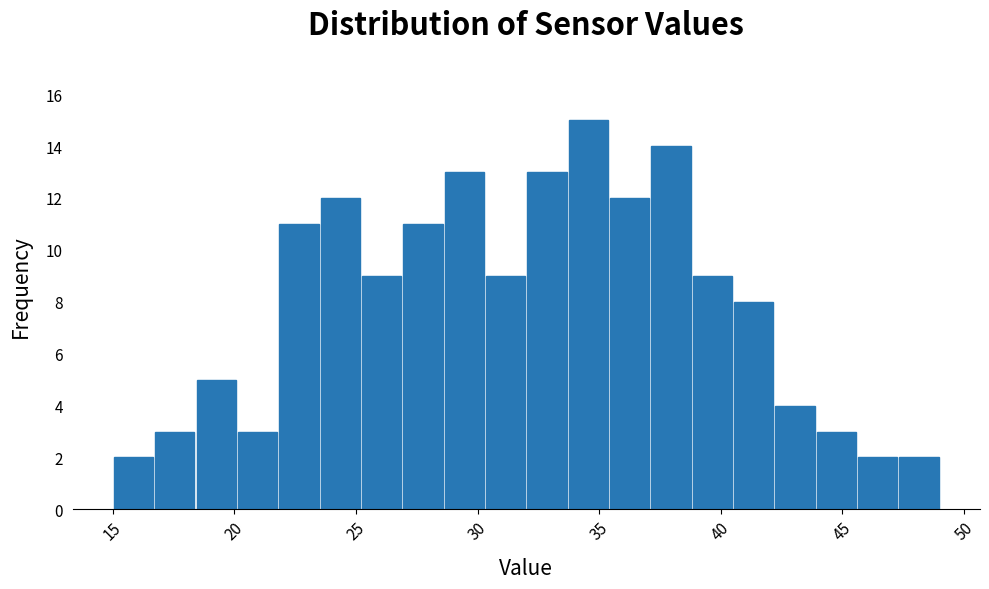

Around what value on the x-axis is the tallest bar? Give the approximate position of its centre, as read against the axis.

34.5